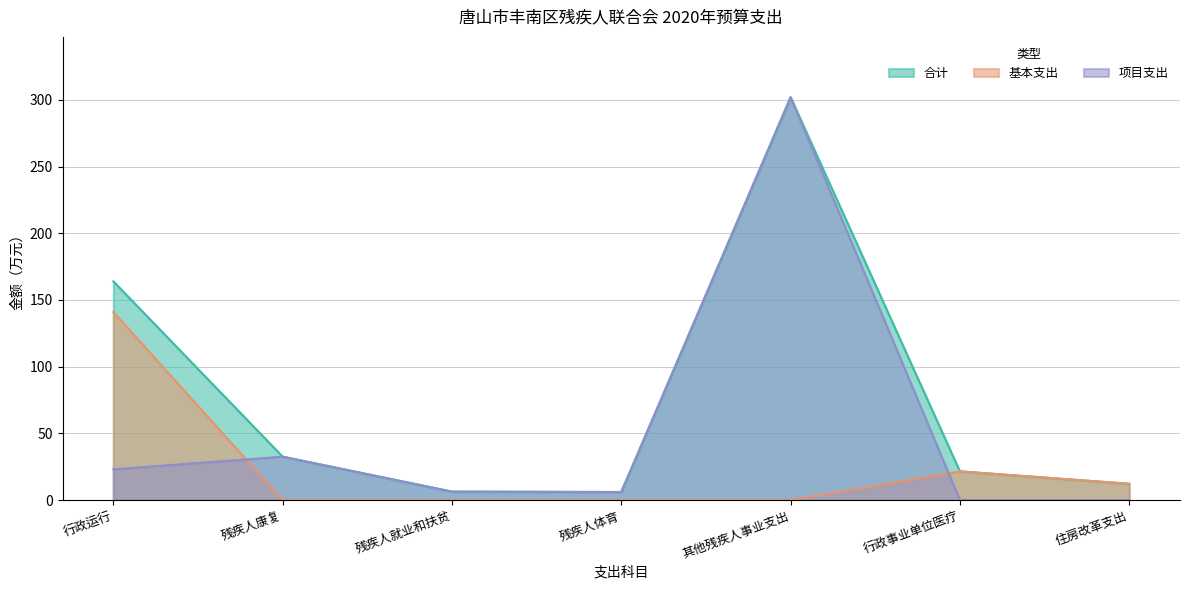

What is the spread (max minus min) of values at 其他残疾人事业支出?

301.9